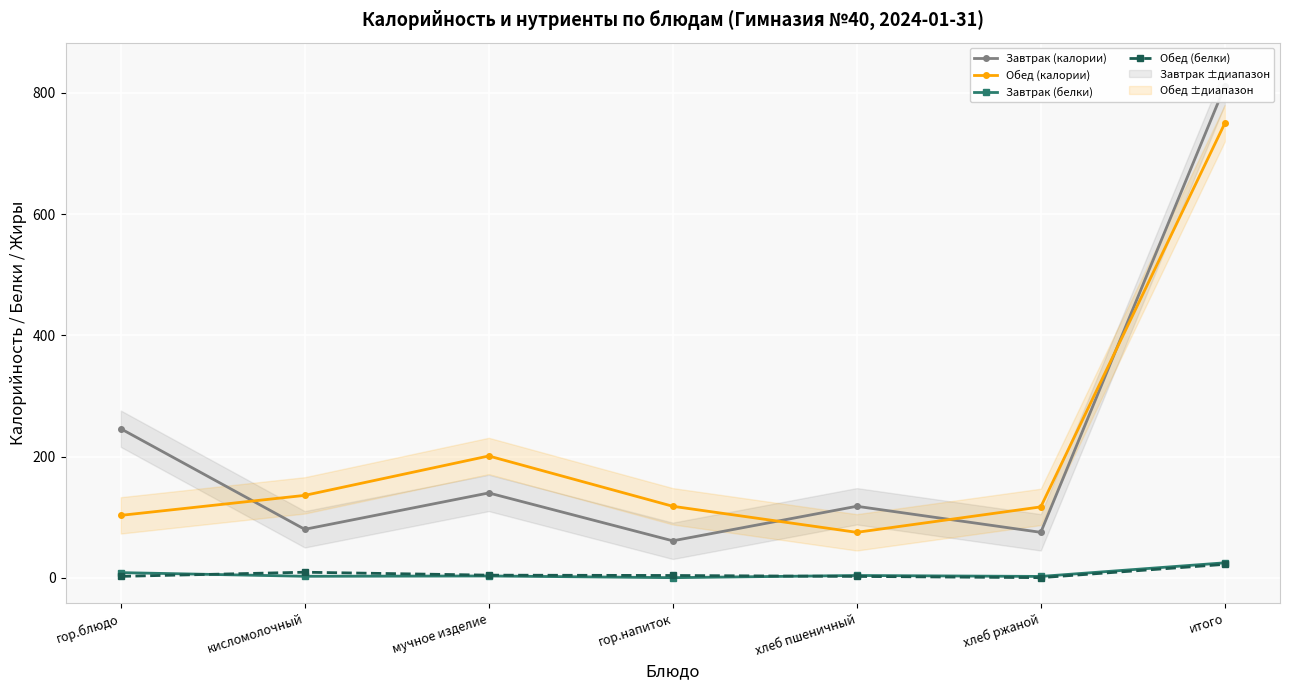

True or false: Завтрак (калории) and Завтрак (белки) intersect in this chart.

False